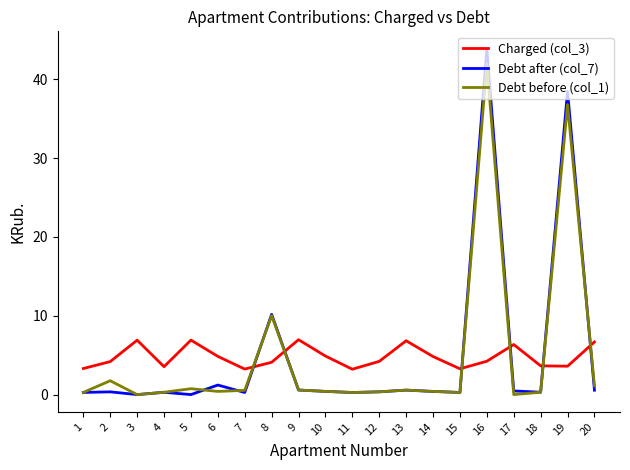

Which series has the widest spread of values?

Debt after (col_7)